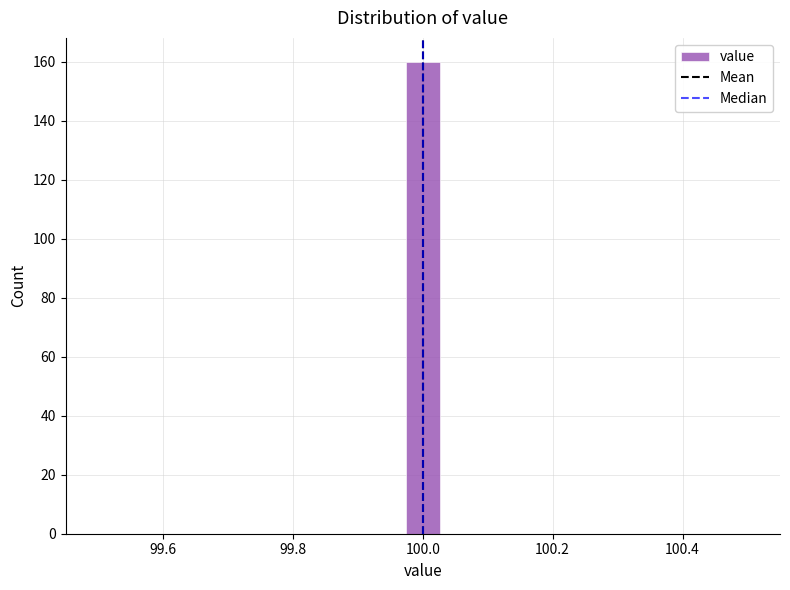

Read against the x-axis, roughly where is the centre of the tallest bar?

100.00